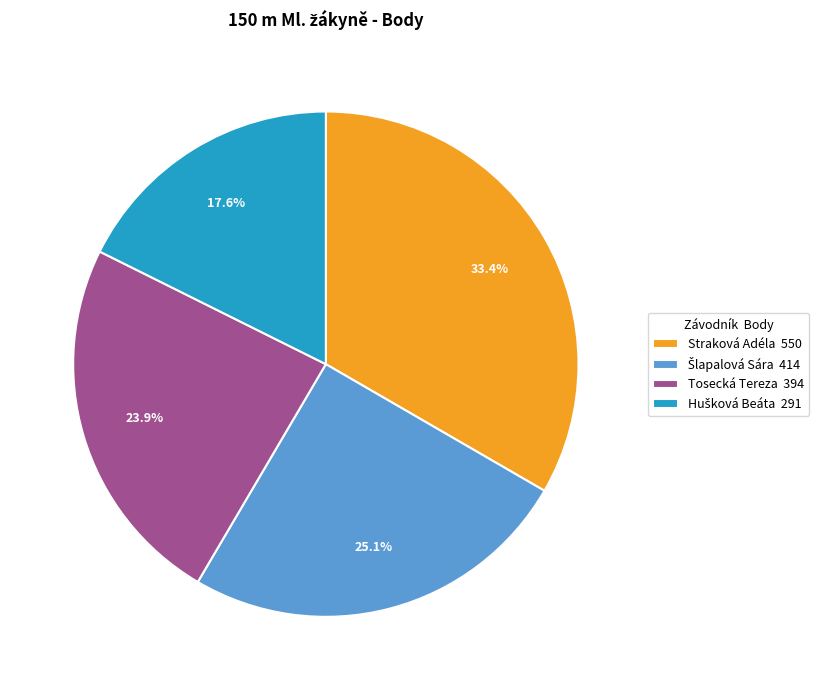

What percentage is NOT represented by Tosecká Tereza 394?

76.1%